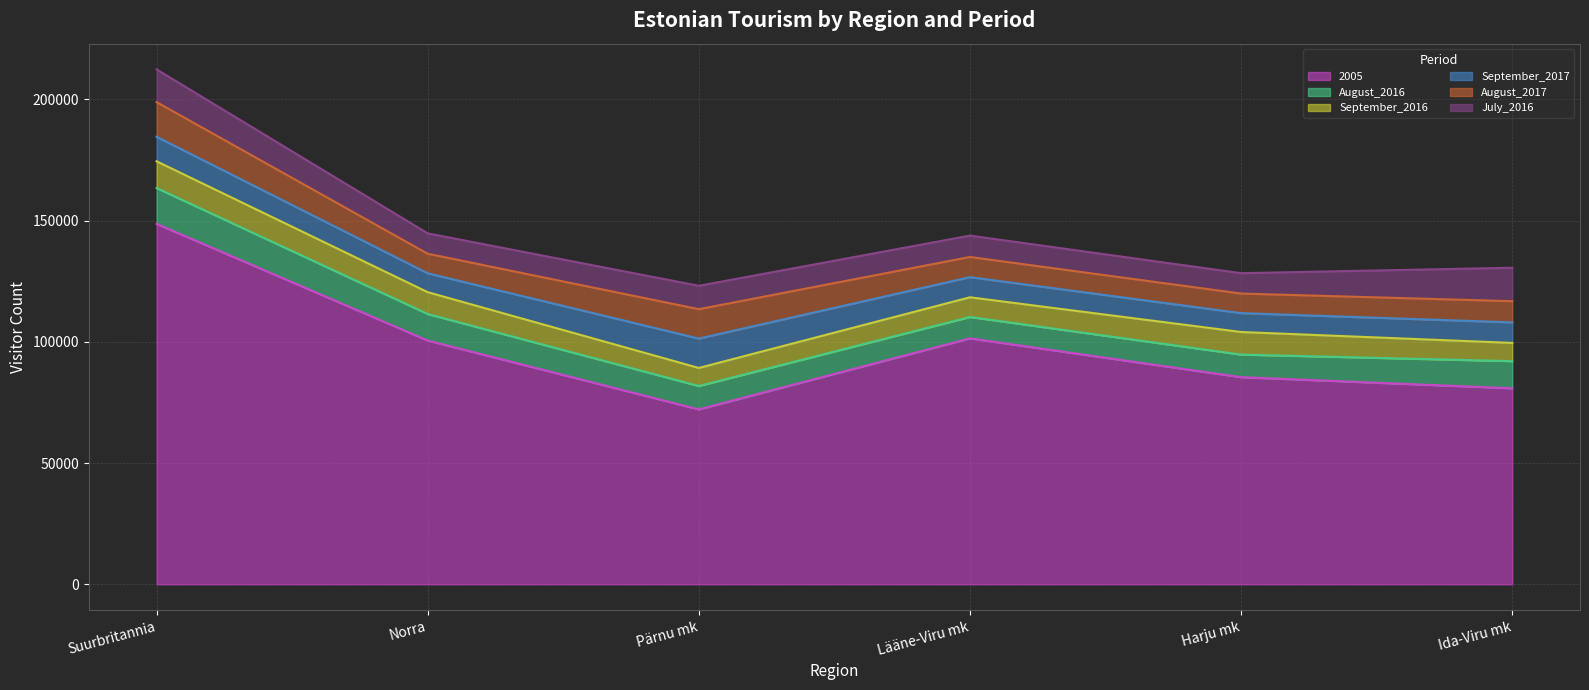

How many interior local peaks does the September_2016 series have?

1